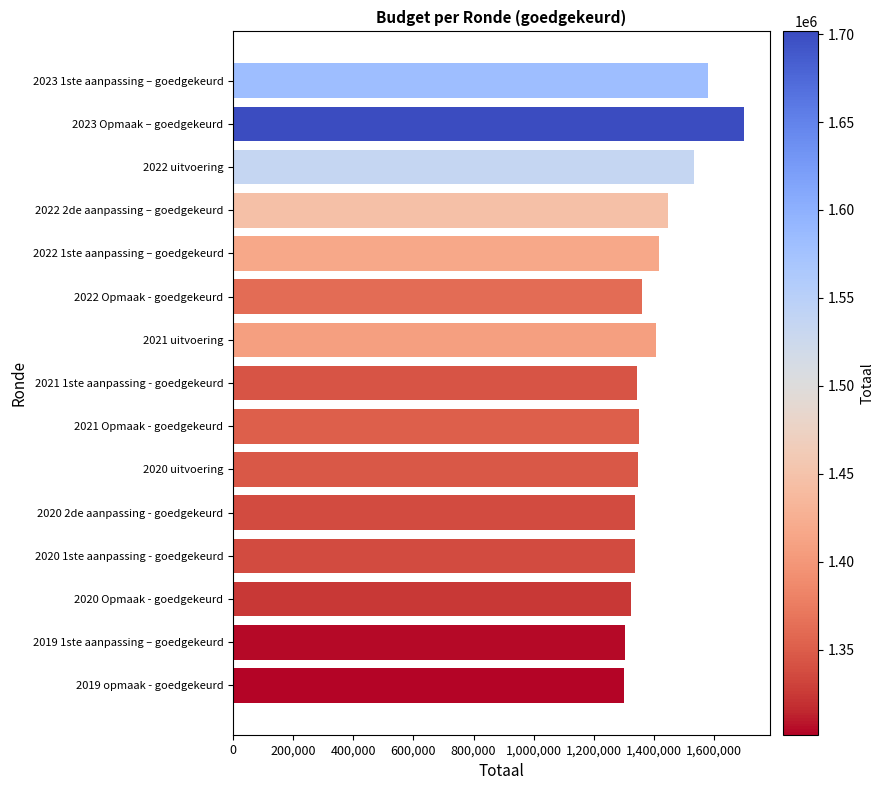

What is the difference between the maximum and minimum values?

399795